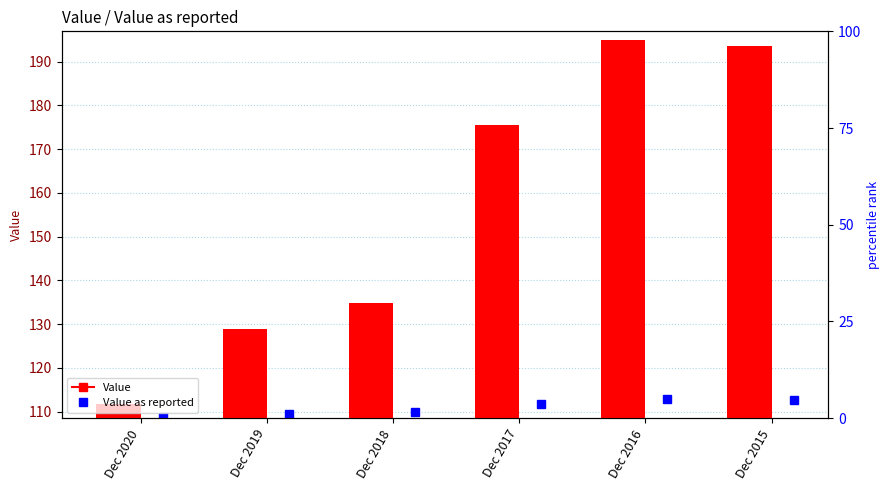

List the labels in order of value, largest first.

Dec 2016, Dec 2015, Dec 2017, Dec 2018, Dec 2019, Dec 2020